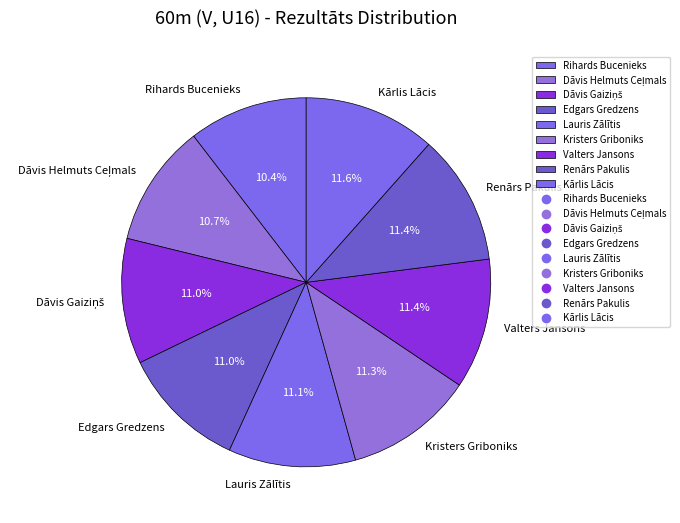

To the nearest percent, what is the difference between the Kristers Griboniks and Rihards Bucenieks slice percentages?

1%